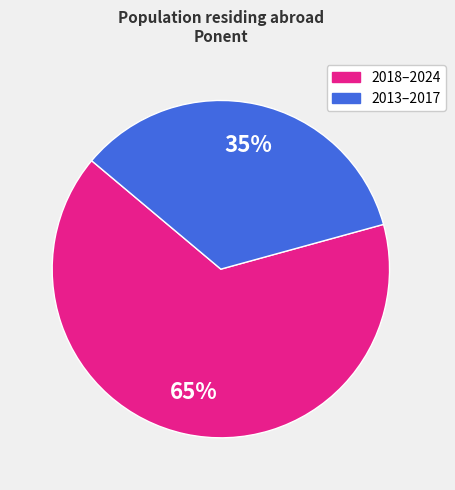

To the nearest percent, what is the combined percentage of 2013–2017 and 2018–2024?

100%